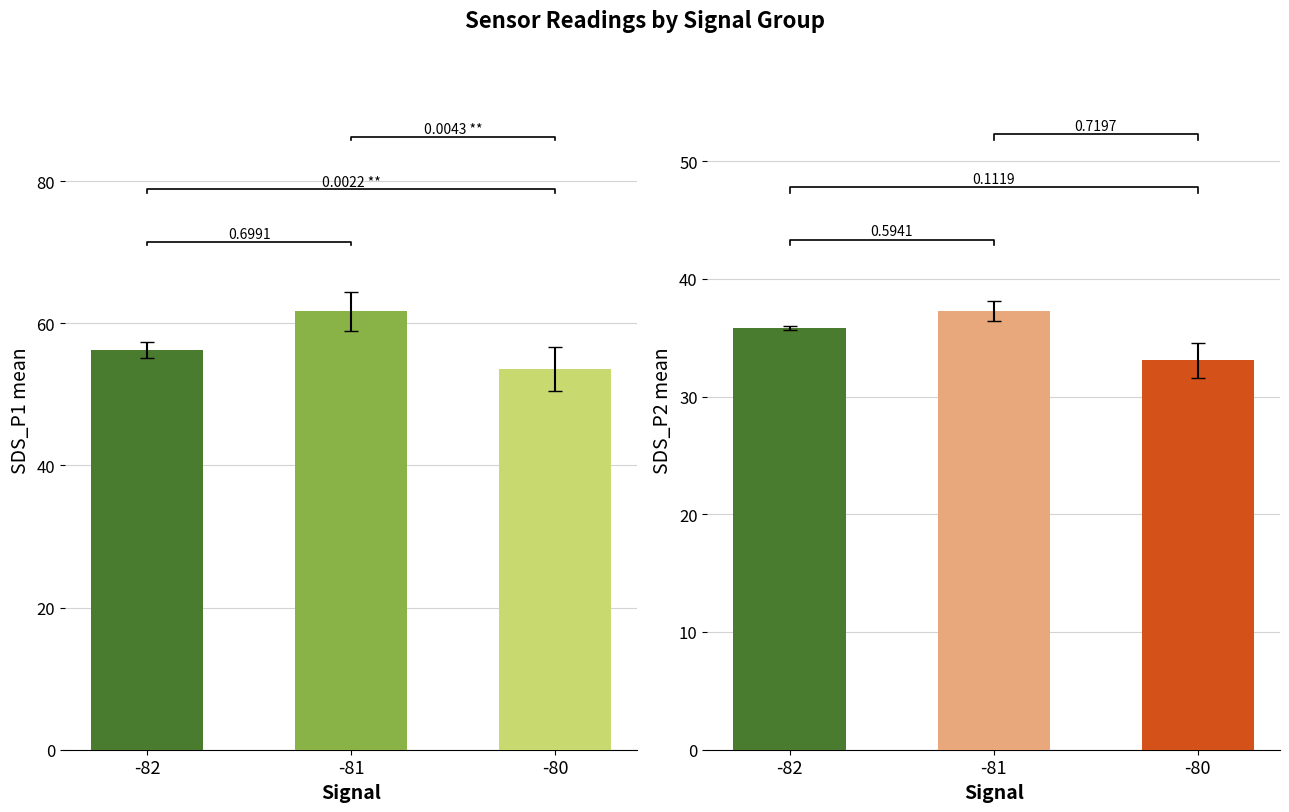

Rank the categories by SDS_P1 value from lowest to highest.

-80, -82, -81